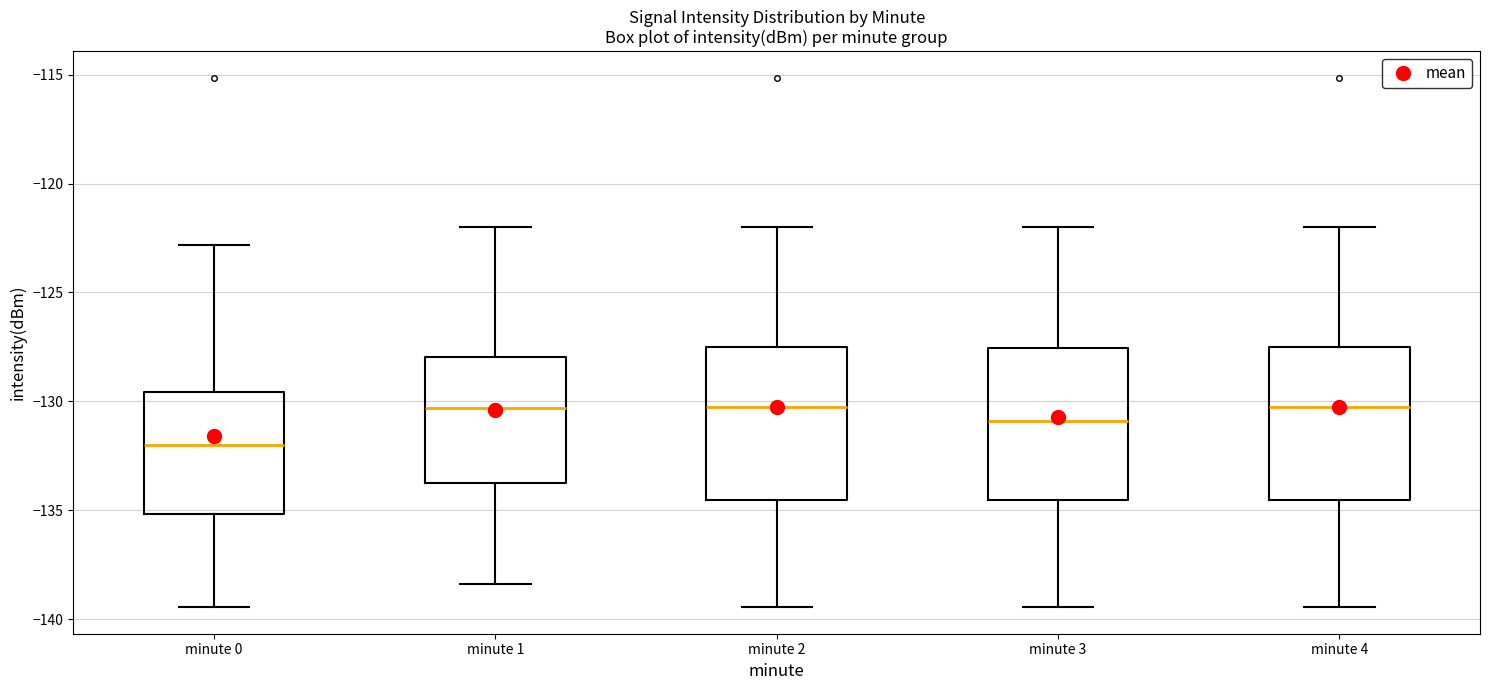

Reading left to right, transcribe this box plot: for each box, give where its median line is, the range the box spans, and where its two whiskers end, as read against the y-axis. The values are not printed on the chart, so give them approximately, as read against the axis.

minute 0: median -132.0, box -135.0 to -129.5, whiskers -139.5 to -123.0
minute 1: median -130.5, box -134.0 to -128.0, whiskers -138.5 to -122.0
minute 2: median -130.5, box -134.5 to -127.5, whiskers -139.5 to -122.0
minute 3: median -131.0, box -134.5 to -127.5, whiskers -139.5 to -122.0
minute 4: median -130.5, box -134.5 to -127.5, whiskers -139.5 to -122.0